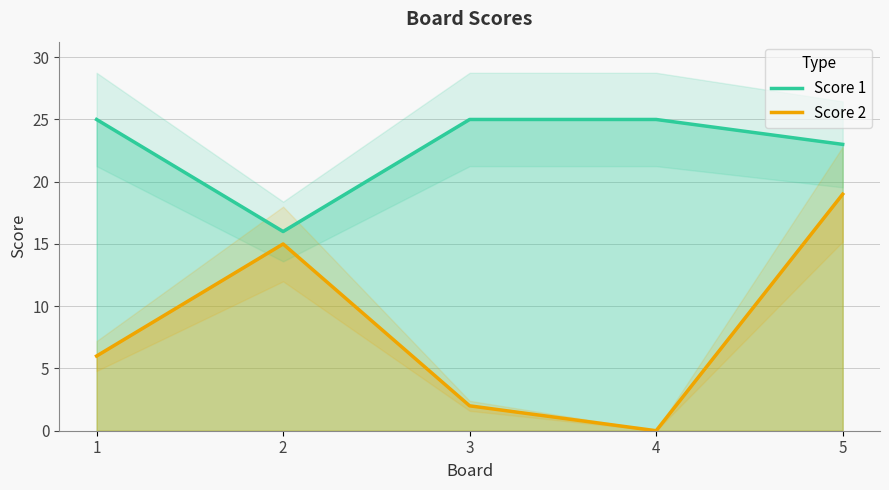

What is the total value across all series at 3?

27